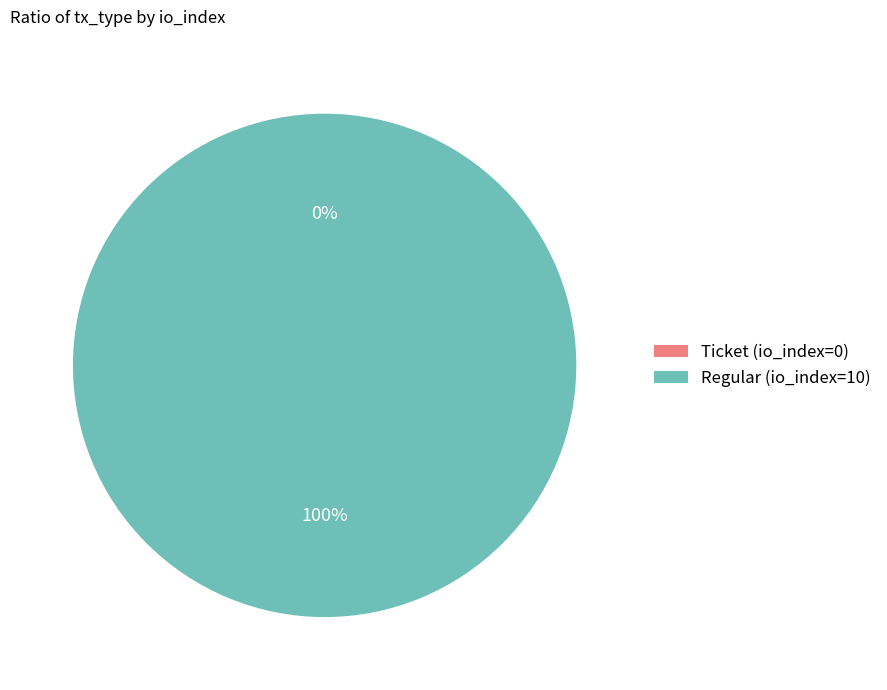

True or false: Ticket (io_index=0) accounts for 0% of the total.

True